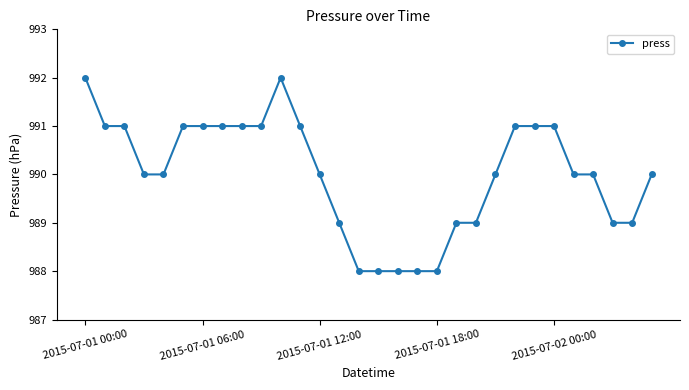

What is the maximum value shown in the chart?

992